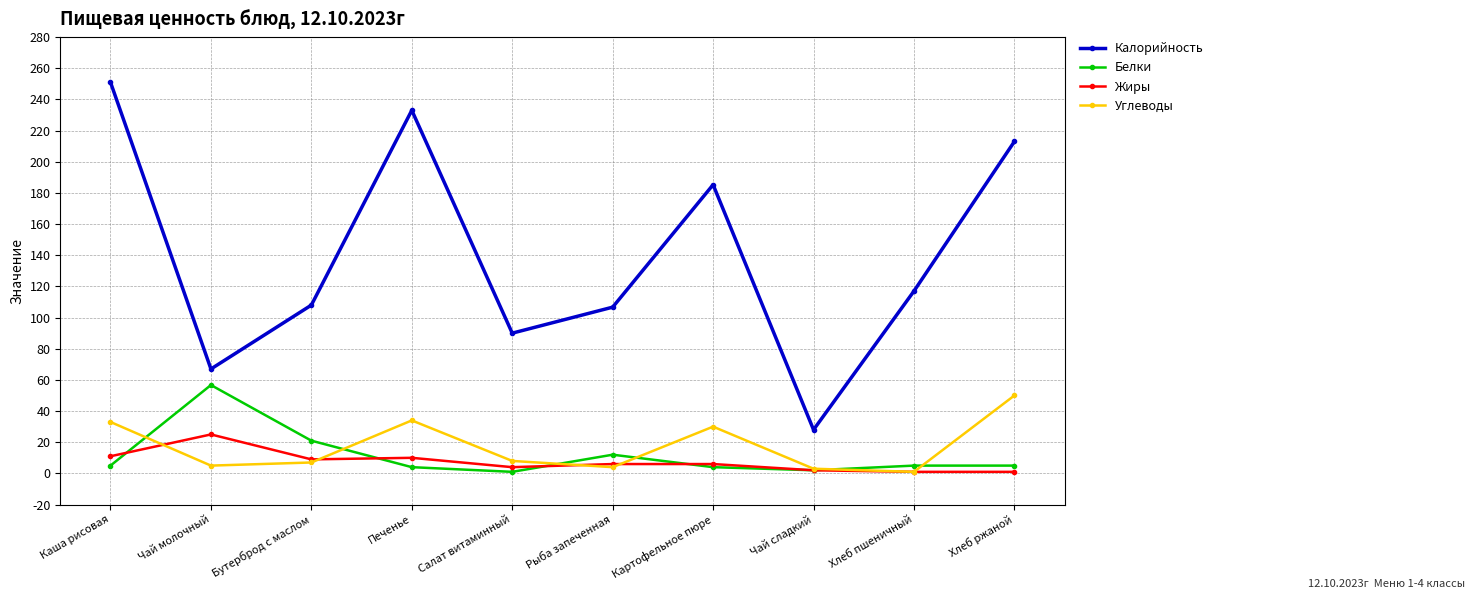

At how many categories does at least one series exceed 99?

7